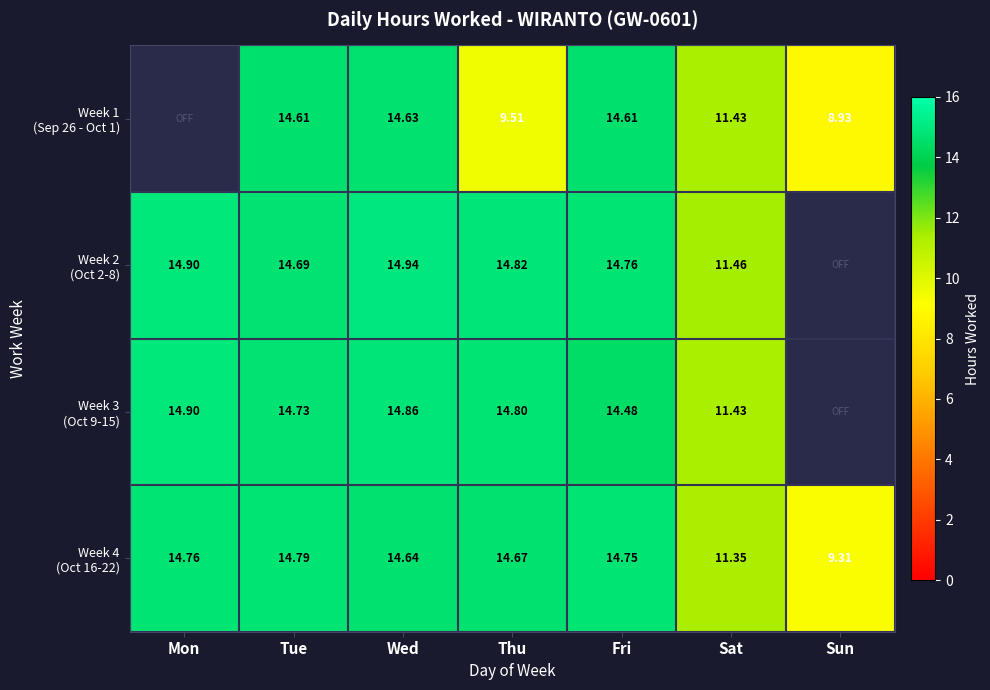

Which category has the lowest value across all series?

Sun